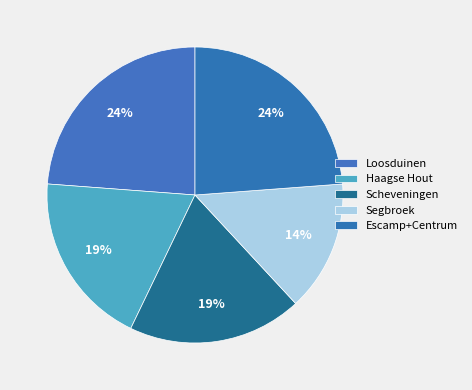

What percentage is NOT represented by Segbroek?

85.7%